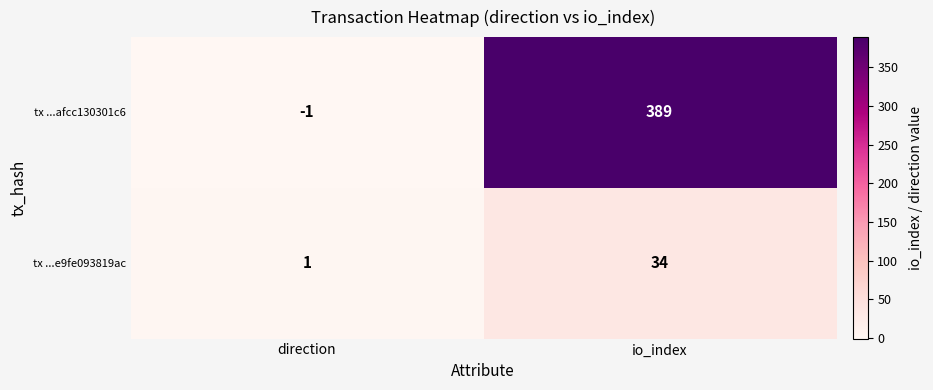

What is the total value across all series at io_index?

423